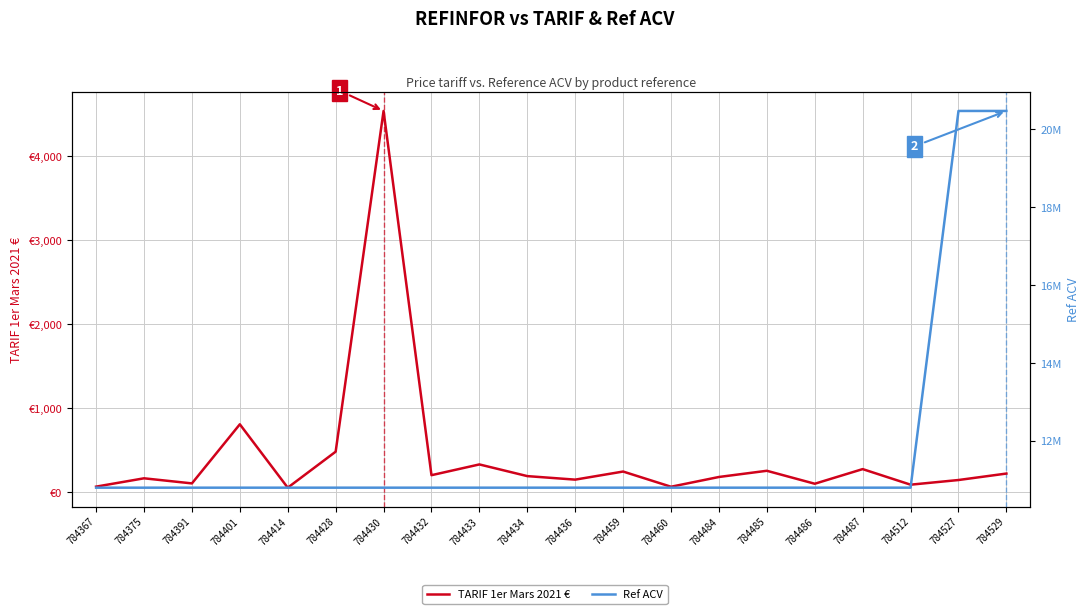

How many categories are shown in the chart?

20